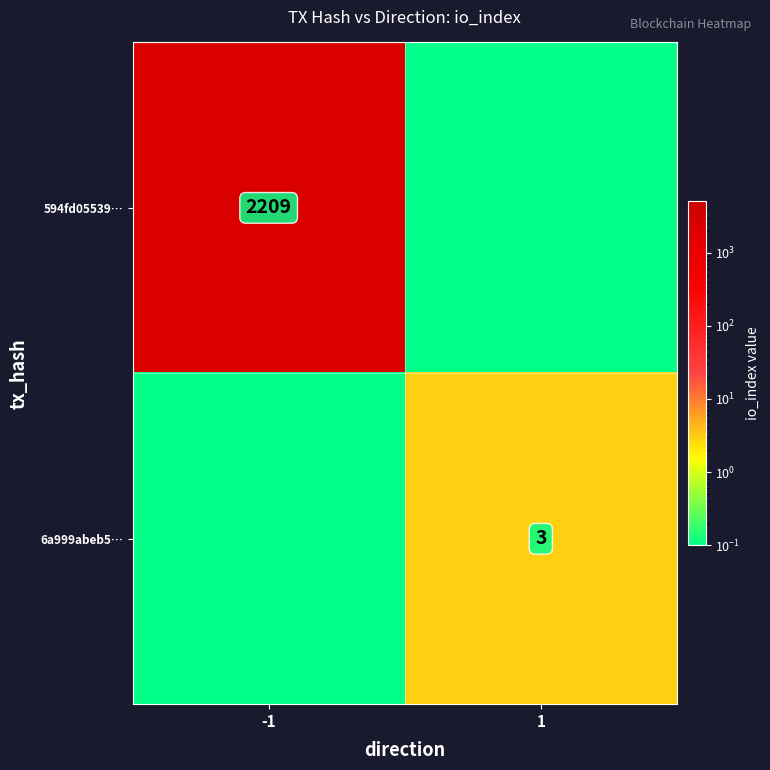

How many categories are shown in the chart?

2